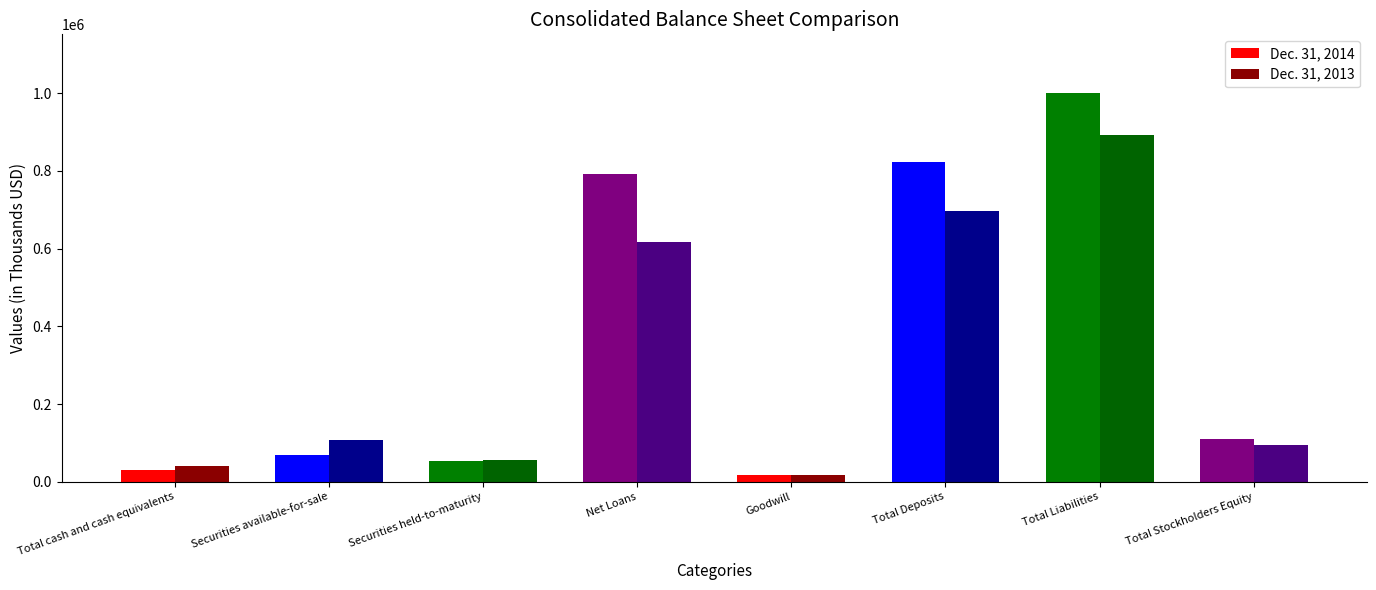

What is the difference between the second highest and minimum values in the Dec. 31, 2014 series?

805448